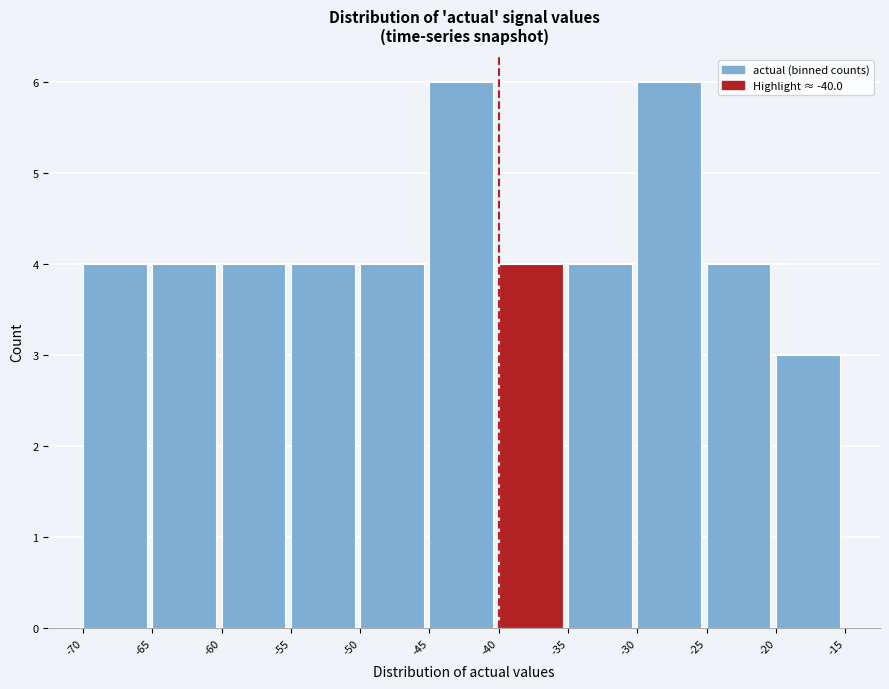

Reading left to right, transcribe this chart: for each bar, give the range it covers on the x-axis and its height. The values are not printed on the chart, so give them approximately, as read against the axis.

-70 to -65: 4
-65 to -60: 4
-60 to -55: 4
-55 to -50: 4
-50 to -45: 4
-45 to -40: 6
-40 to -35: 4
-35 to -30: 4
-30 to -25: 6
-25 to -20: 4
-20 to -15: 3